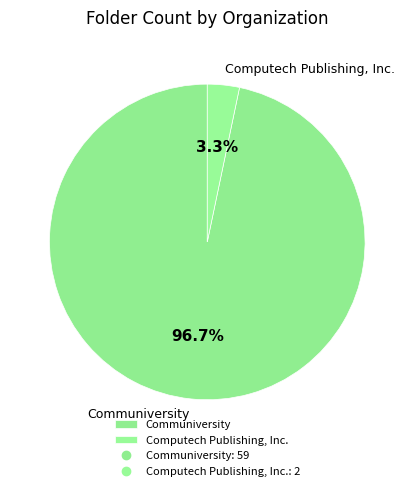

What percentage is NOT represented by Communiversity?

3.3%